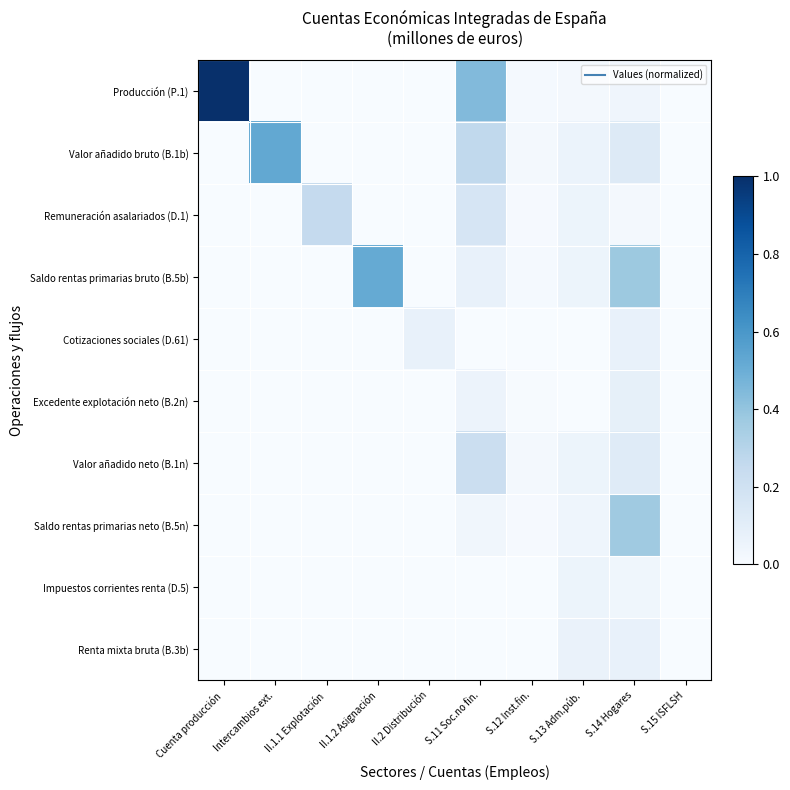

Rank the series by their maximum value, from highest to lowest.

Producción (P.1), Valor añadido bruto (B.1b), Saldo rentas primarias bruto (B.5b), Saldo rentas primarias neto (B.5n), Remuneración asalariados (D.1), Valor añadido neto (B.1n), Excedente explotación neto (B.2n), Cotizaciones sociales (D.61), Renta mixta bruta (B.3b), Impuestos corrientes renta (D.5)